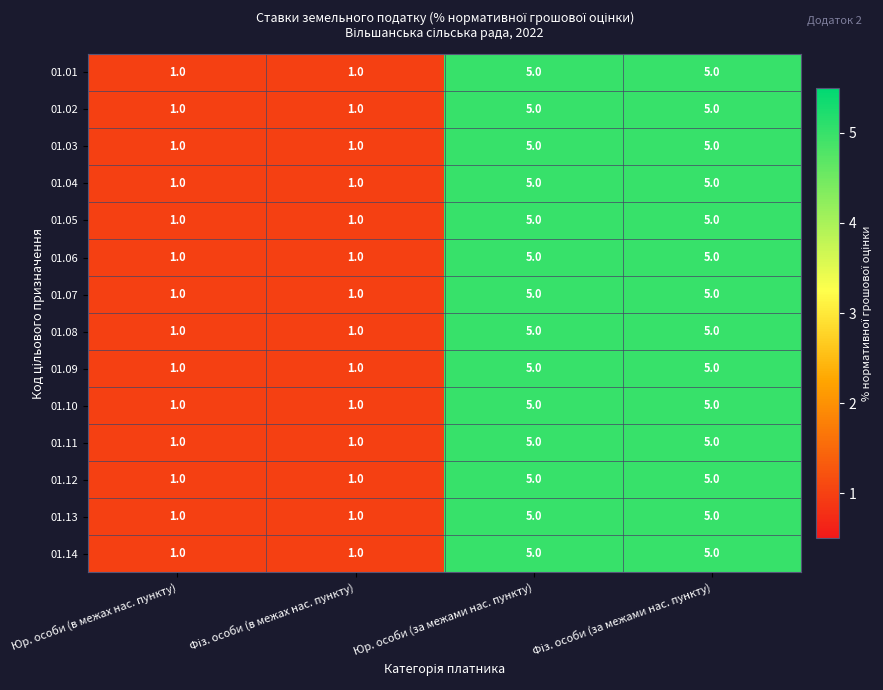

True or false: 01.09 has a value of 0 at Юр. особи (в межах нас. пункту).

False